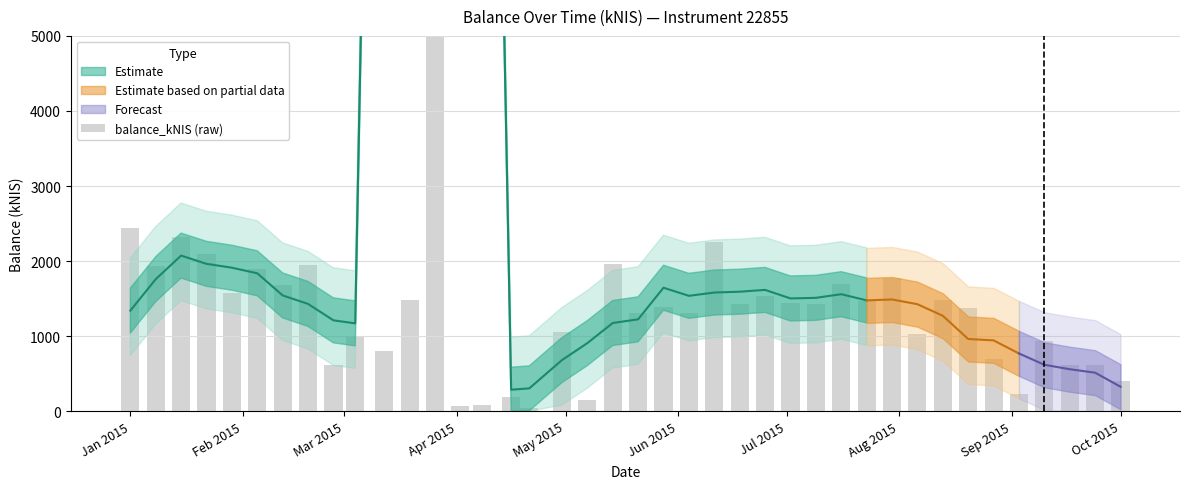

Is it true that the value at Jul 2015 is 2421.7?

False